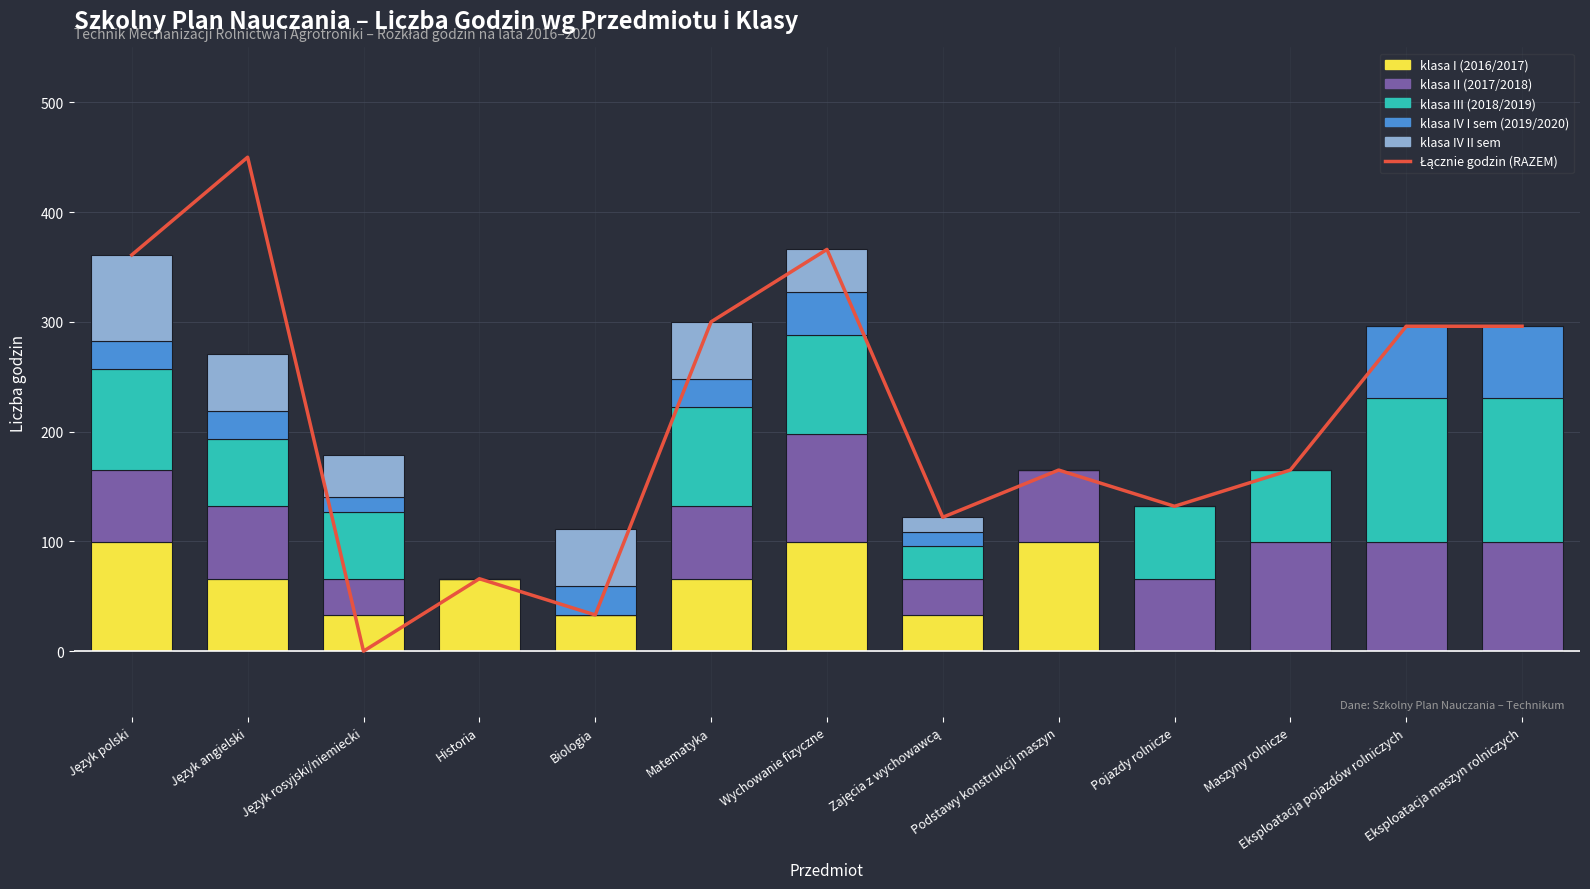

How many groups of bars are there?

13